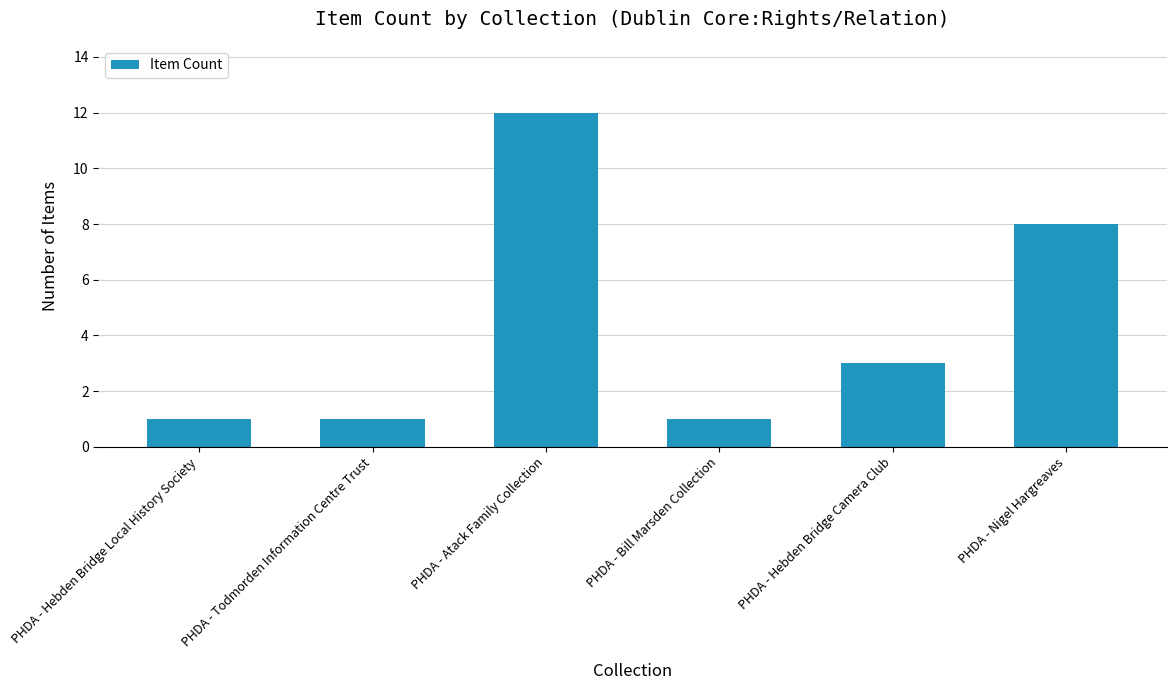

Are the bars grouped side by side (vs. stacked)?

No